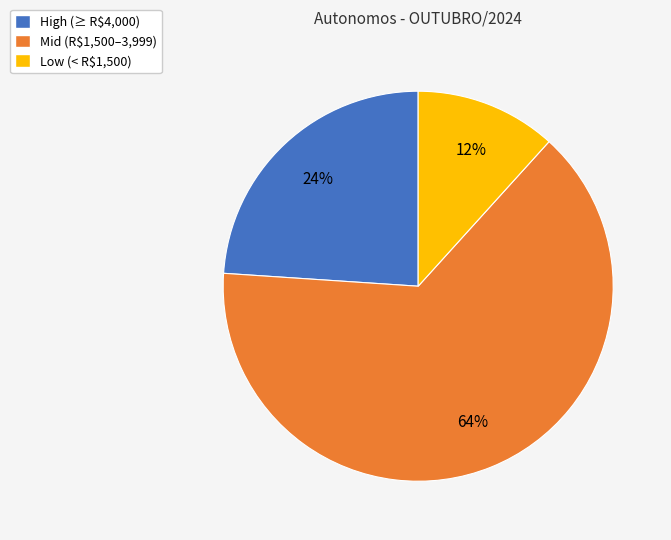

To the nearest percent, what portion does Low (< R$1,500) represent?

12%